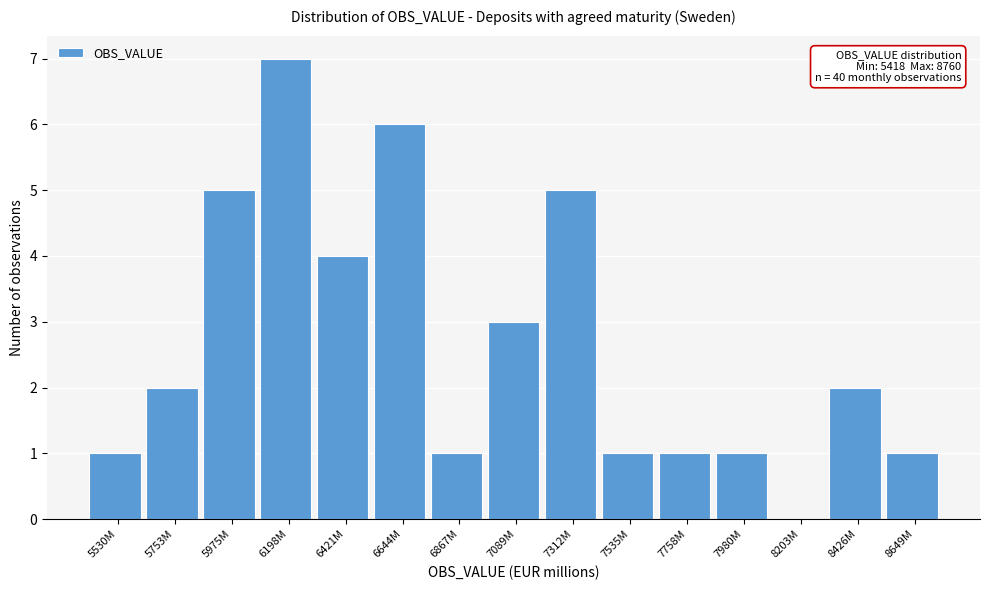

Between 7535M and 8426M, which is larger?

8426M